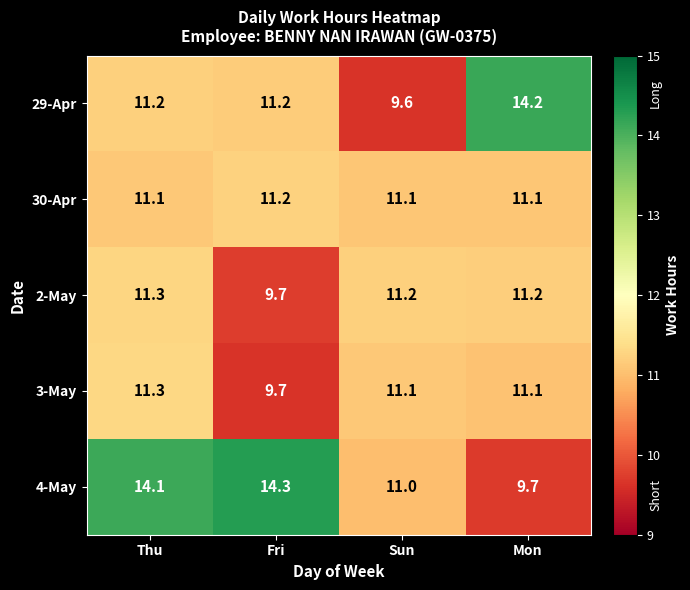

Reading right to left, transcribe all the data shown in this chart.

29-Apr: 14.2	9.6	11.2	11.2
30-Apr: 11.1	11.1	11.2	11.1
2-May: 11.2	11.2	9.7	11.3
3-May: 11.1	11.1	9.7	11.3
4-May: 9.7	11.0	14.3	14.1